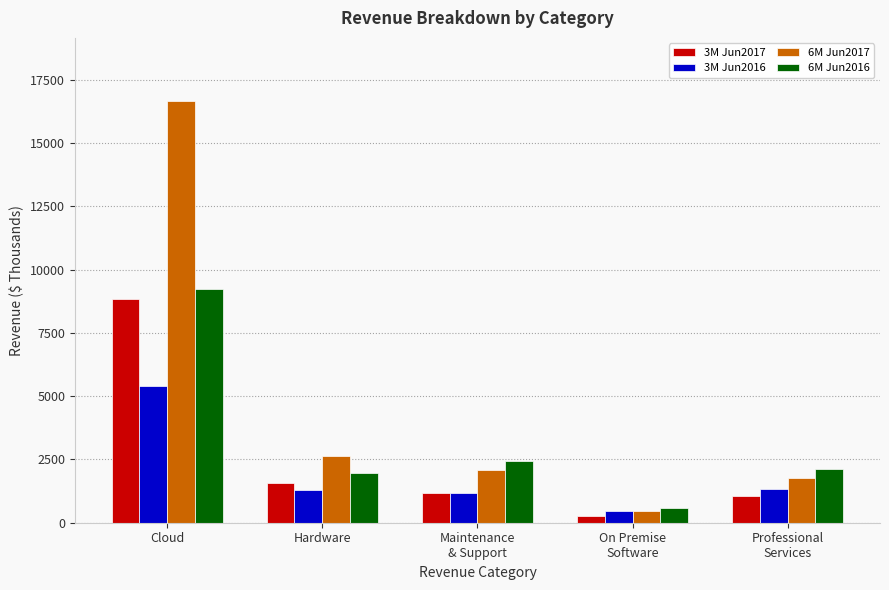

What position from the left is Maintenance
& Support?

3